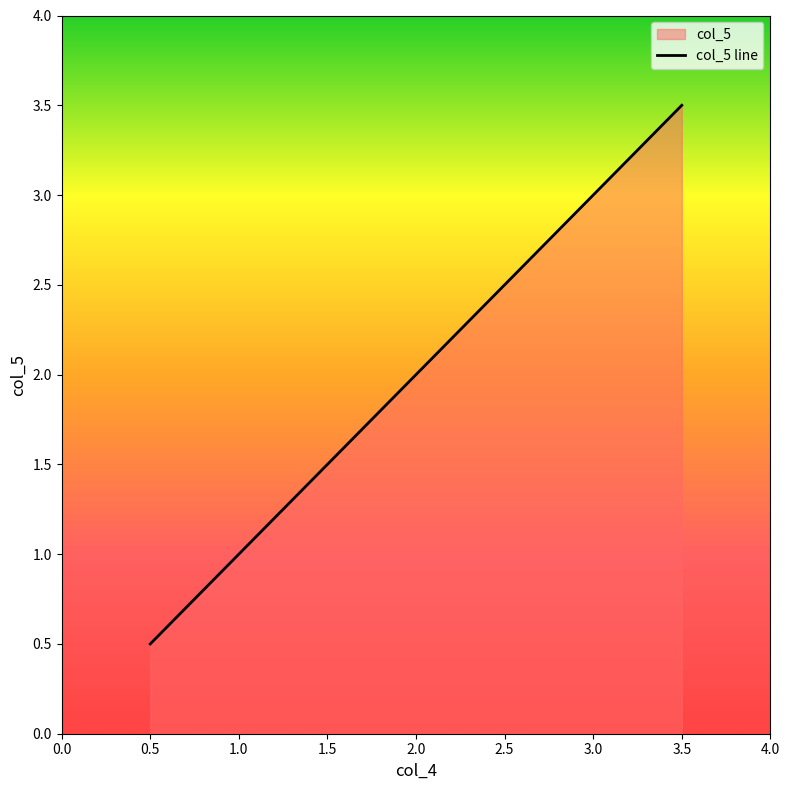

True or false: the data shows 0.5 at 1.

True